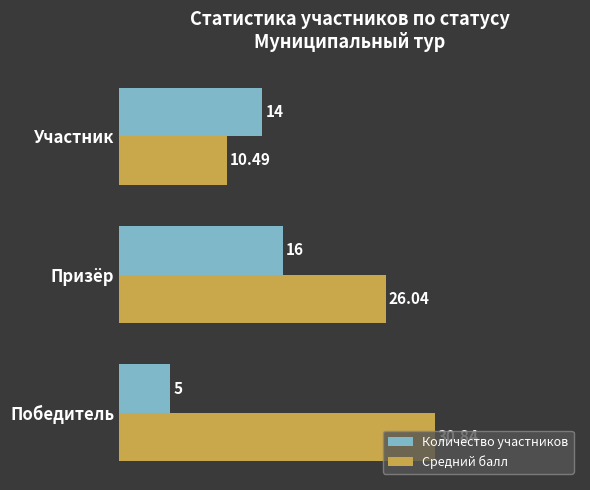

Rank the series by their maximum value, from highest to lowest.

Средний балл, Количество участников